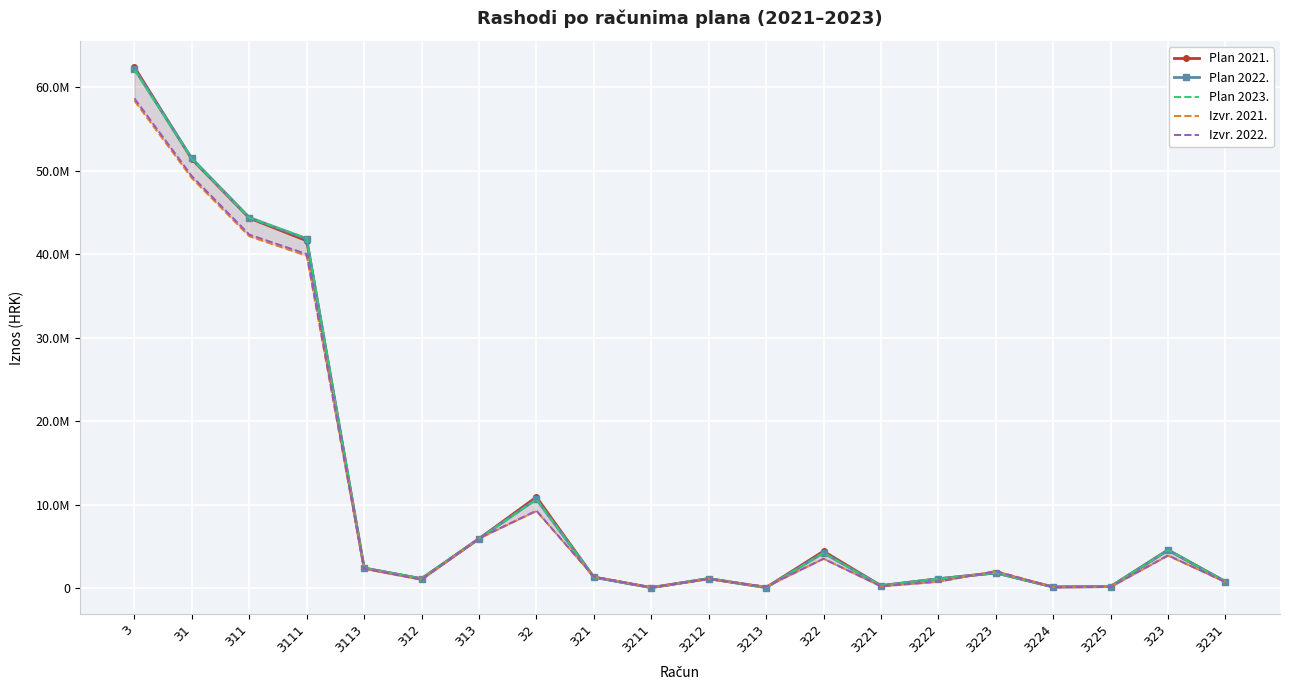

What is the sum of the Plan 2022. values at 322 and 3113?

6635658